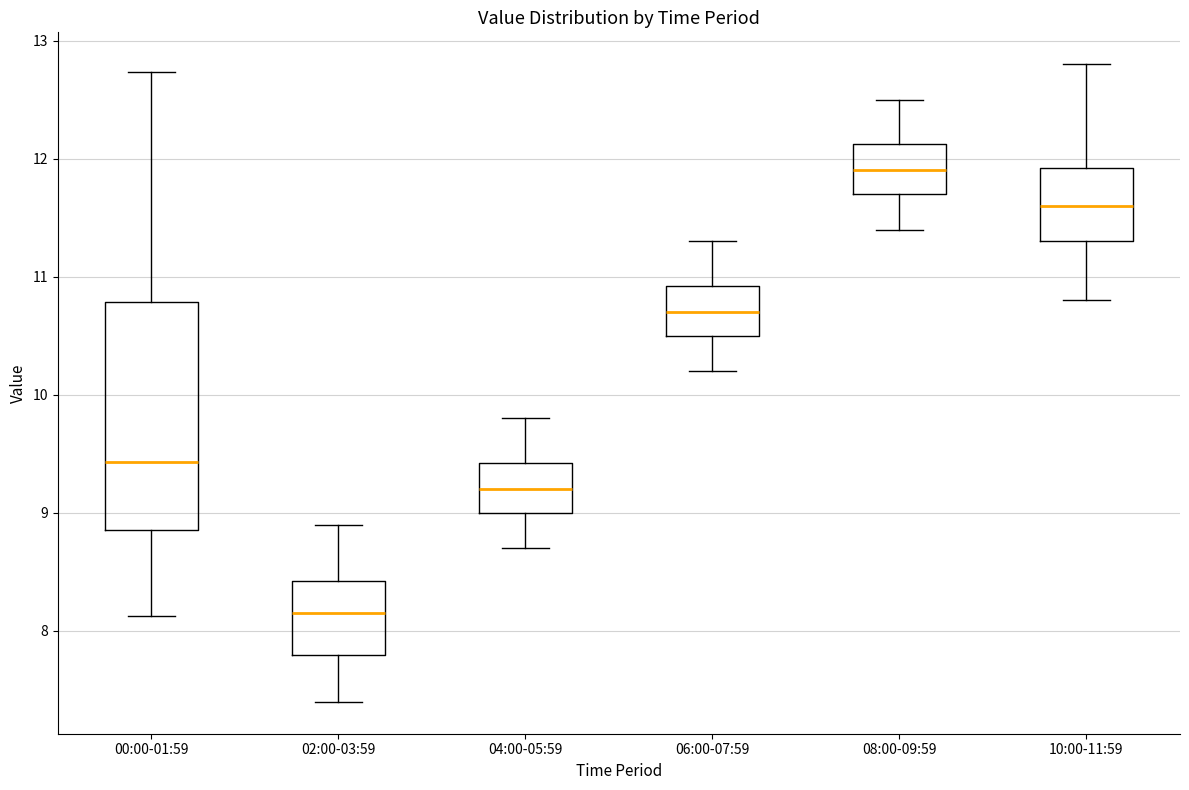

Reading left to right, transcribe this box plot: for each box, give where its median line is, the range the box spans, and where its two whiskers end, as read against the y-axis. The values are not printed on the chart, so give them approximately, as read against the axis.

00:00-01:59: median 9.4, box 8.9 to 10.8, whiskers 8.1 to 12.7
02:00-03:59: median 8.2, box 7.8 to 8.4, whiskers 7.4 to 8.9
04:00-05:59: median 9.2, box 9.0 to 9.4, whiskers 8.7 to 9.8
06:00-07:59: median 10.7, box 10.5 to 10.9, whiskers 10.2 to 11.3
08:00-09:59: median 11.9, box 11.7 to 12.1, whiskers 11.4 to 12.5
10:00-11:59: median 11.6, box 11.3 to 11.9, whiskers 10.8 to 12.8